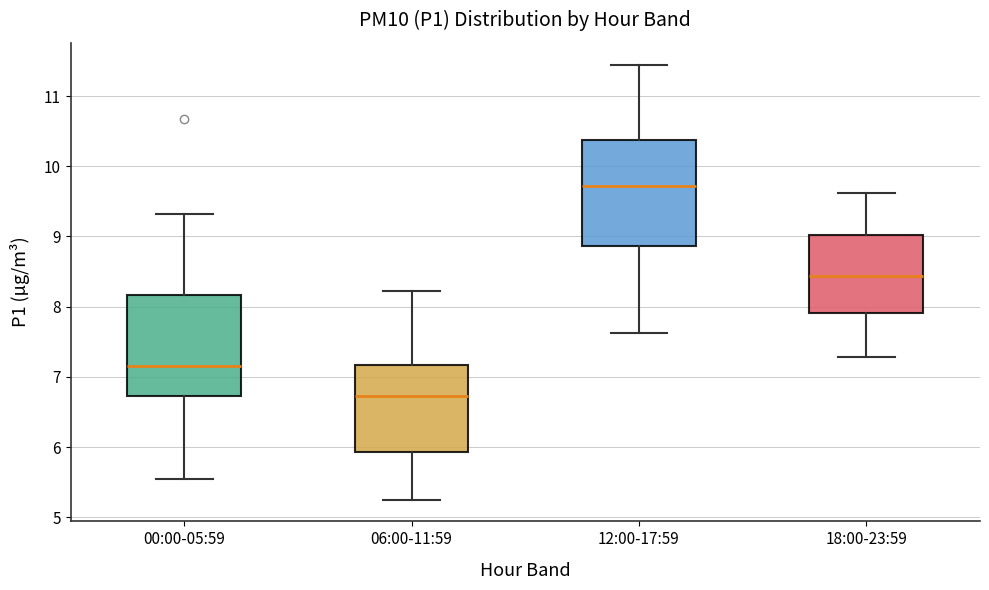

Which box's median line is the lowest?

06:00-11:59